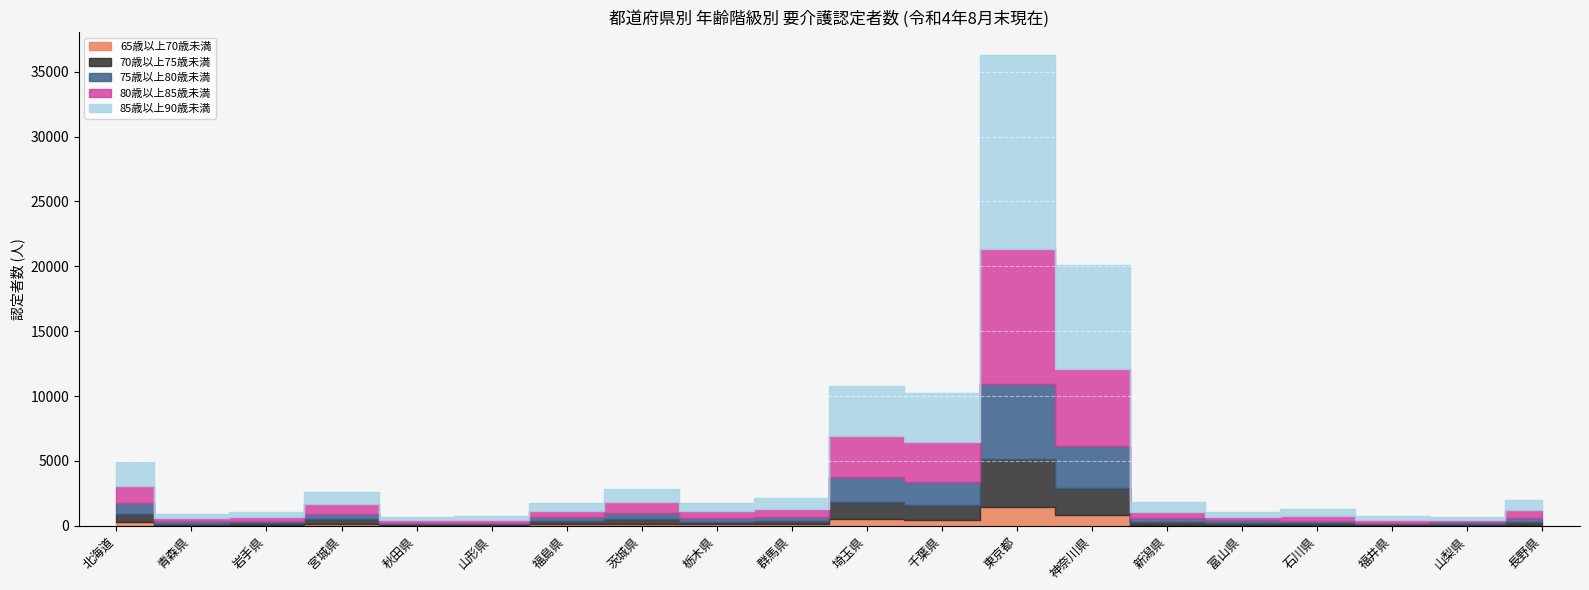

Reading left to right, transcribe all the data shown in this chart.

65歳以上70歳未満: 北海道=268	青森県=51	岩手県=56	宮城県=155	秋田県=48	山形県=35	福島県=114	茨城県=162	栃木県=103	群馬県=101	埼玉県=487	千葉県=470	東京都=1450	神奈川県=823	新潟県=84	富山県=60	石川県=56	福井県=39	山梨県=35	長野県=78
70歳以上75歳未満: 北海道=641	青森県=119	岩手県=120	宮城県=340	秋田県=74	山形県=83	福島県=252	茨城県=375	栃木県=223	群馬県=232	埼玉県=1328	千葉県=1161	東京都=3698	神奈川県=2060	新潟県=229	富山県=159	石川県=131	福井県=79	山梨県=82	長野県=216
75歳以上80歳未満: 北海道=821	青森県=166	岩手県=192	宮城県=440	秋田県=116	山形県=107	福島県=295	茨城県=481	栃木県=291	群馬県=359	埼玉県=1923	千葉県=1761	東京都=5816	神奈川県=3246	新潟県=275	富山県=207	石川県=196	福井県=119	山梨県=134	長野県=325
80歳以上85歳未満: 北海道=1354	青森県=233	岩手県=273	宮城県=732	秋田県=184	山形県=191	福島県=474	茨城県=825	栃木県=495	群馬県=585	埼玉県=3153	千葉県=3067	東京都=10378	神奈川県=5985	新潟県=497	富山県=278	石川県=352	福井県=188	山梨県=191	長野県=563
85歳以上90歳未満: 北海道=1793	青森県=309	岩手県=383	宮城県=930	秋田県=231	山形県=312	福島県=628	茨城県=988	栃木県=665	群馬県=827	埼玉県=3884	千葉県=3776	東京都=14916	神奈川県=8005	新潟県=713	富山県=366	石川県=518	福井県=290	山梨県=269	長野県=810